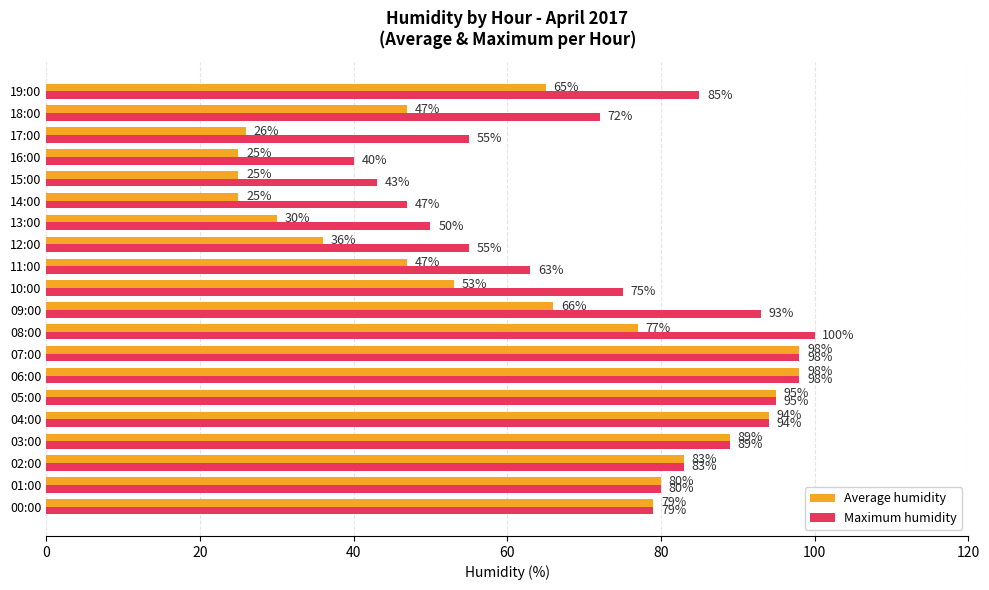

What is the minimum value for Average humidity?

25